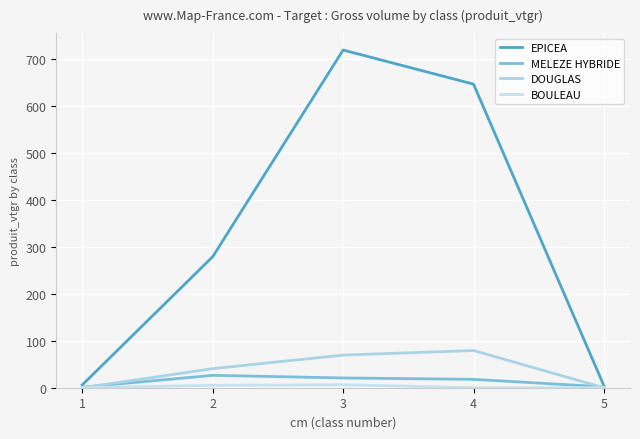

At how many categories does at least one series exceed 278?

3